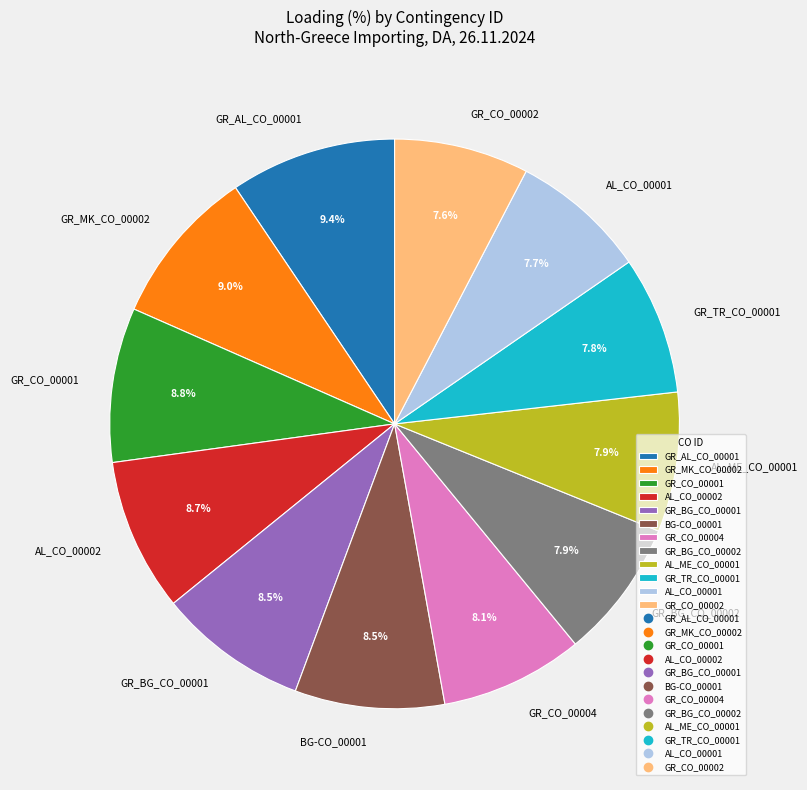

Is there a majority slice in this chart?

No